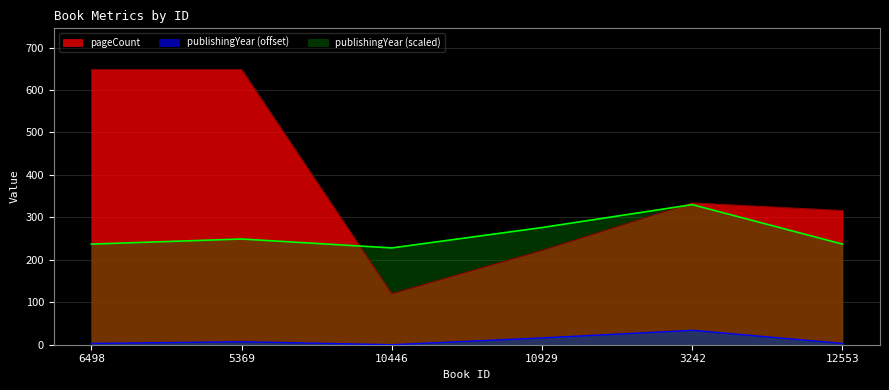

Which series changed the most between 5369 and 10446?

pageCount